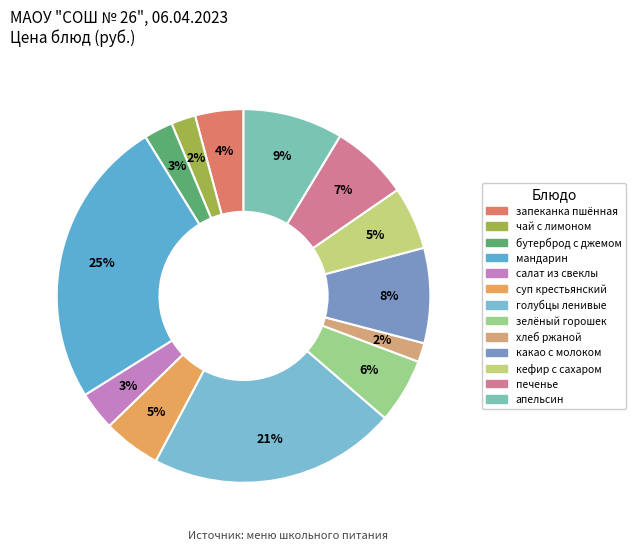

How much of the chart is everything except запеканка пшённая?

95.8%